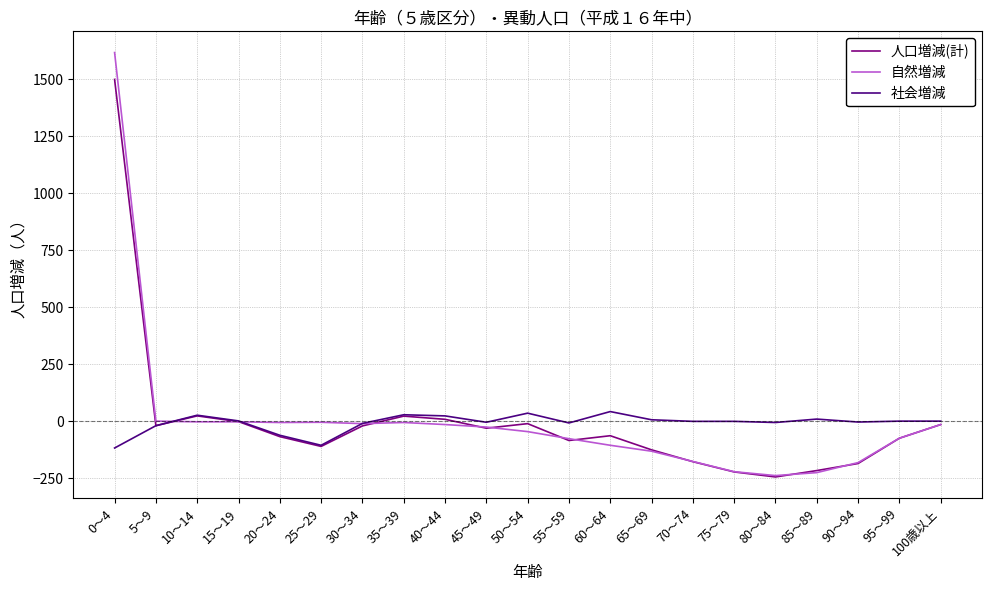

Between which two adjacent categories do 社会増減 and 自然増減 first intersect?

5～9 and 10～14